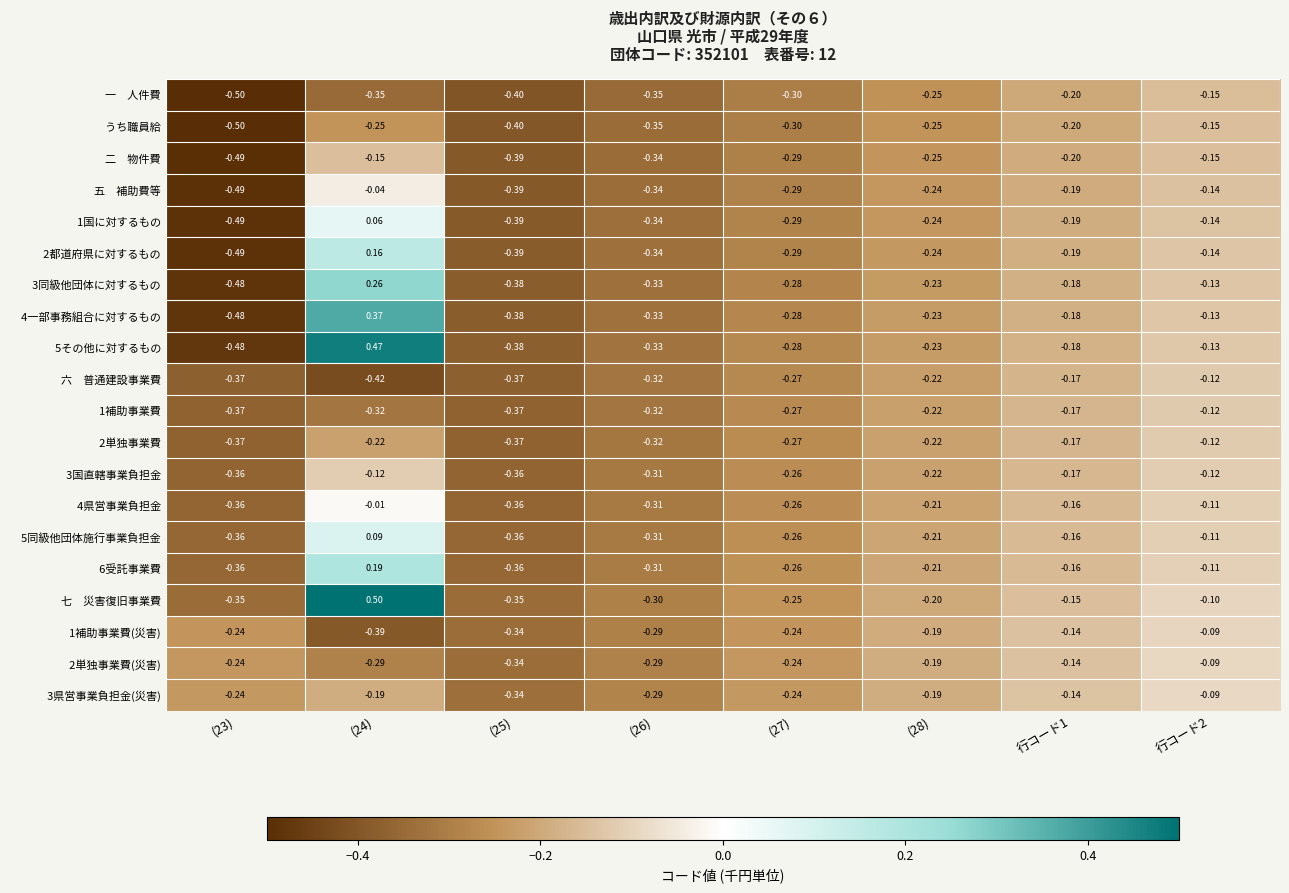

How many distinct data groups are displayed?

20